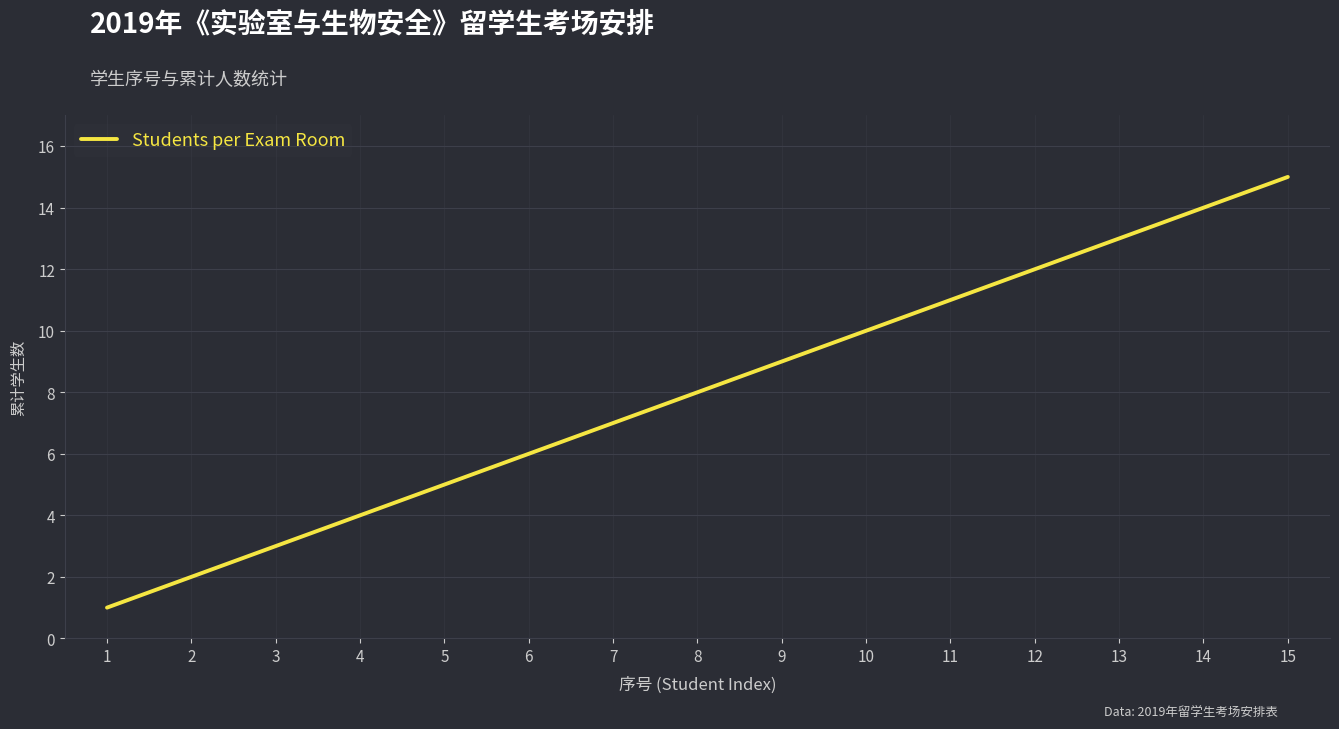

What is the change in value from 9 to 10?

+1